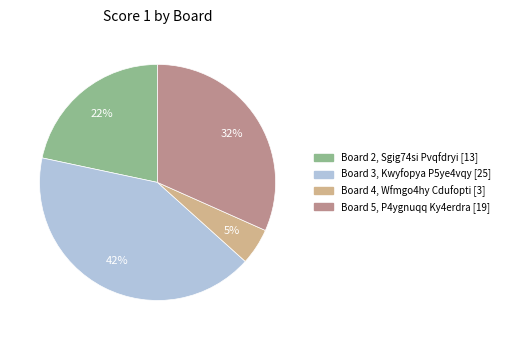

To the nearest percent, what is the difference between the largest and smallest slice percentages?

37%